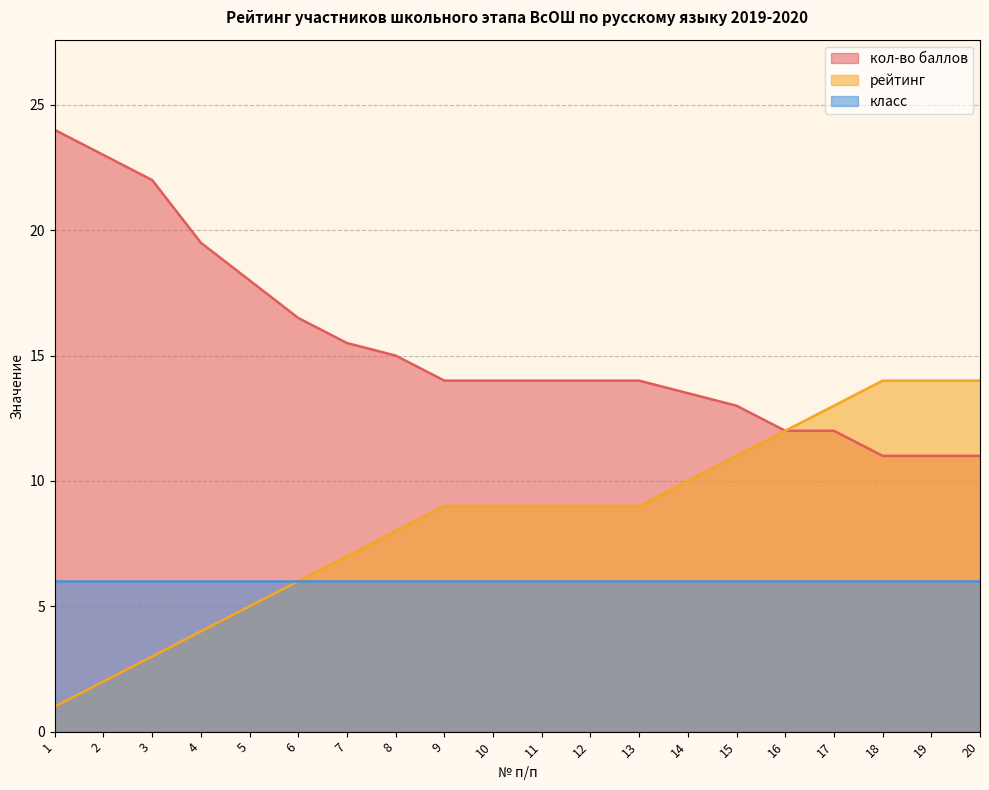

What is the smallest value displayed?

1.0